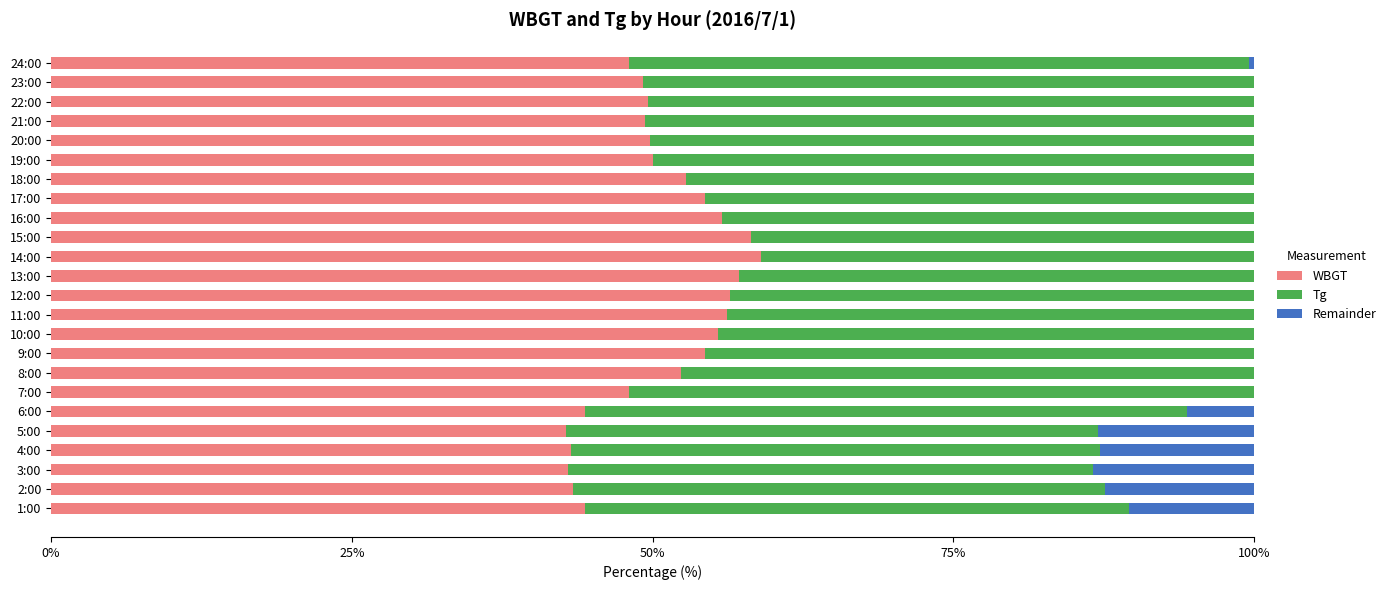

How many bars are there in total?

72